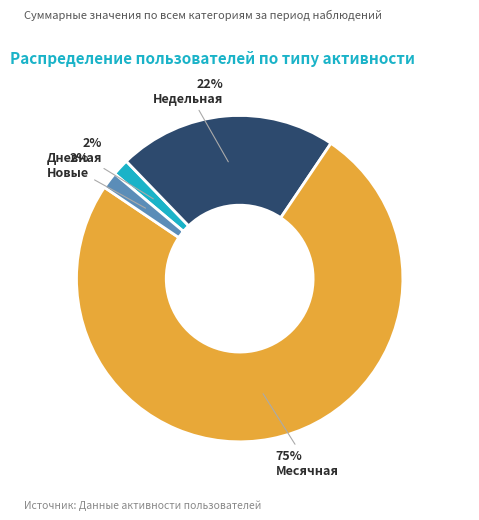

Is there any slice that represents more than half of the pie?

Yes